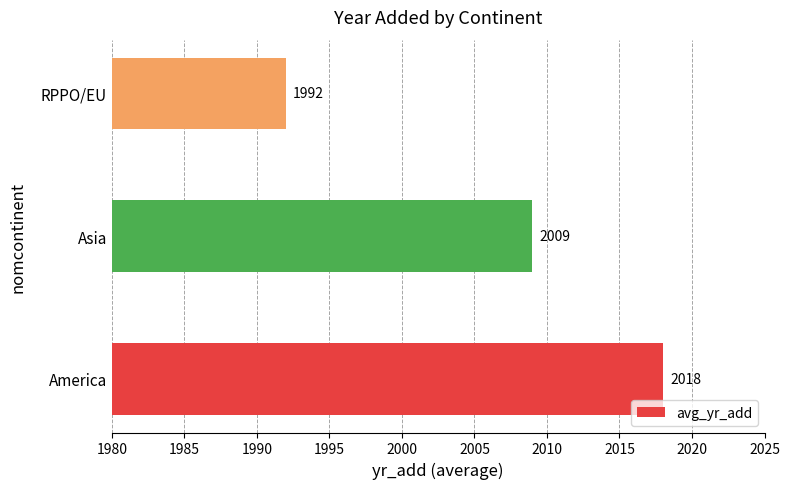

Rank the categories by value from highest to lowest.

America, Asia, RPPO/EU